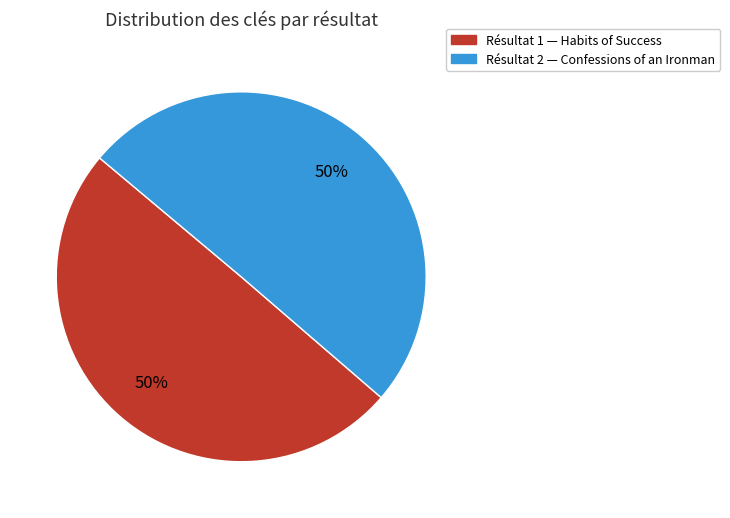

To the nearest percent, what is the average slice percentage?

50%